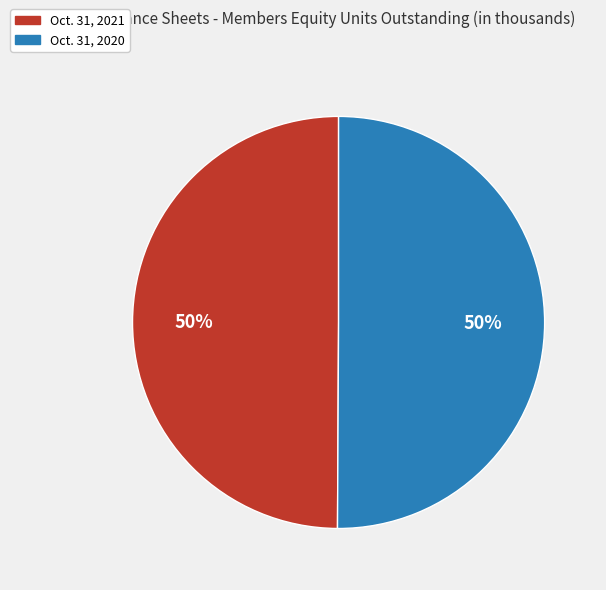

To the nearest percent, what is the average slice percentage?

50%